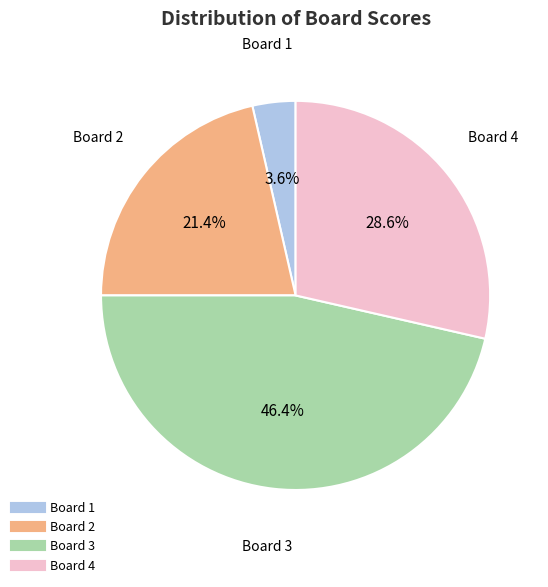

Does Board 2 represent more than half of the total?

No